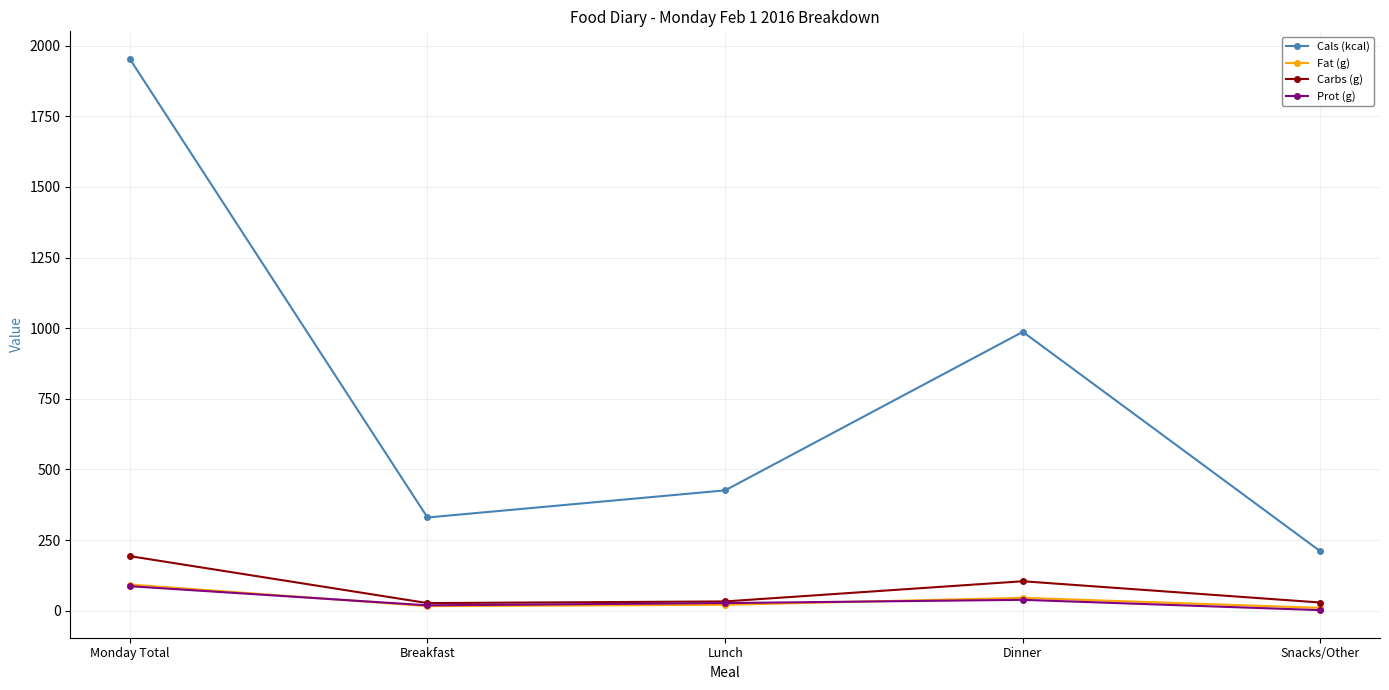

The value of Fat (g) at Monday Total is 92.8. True or false?

True